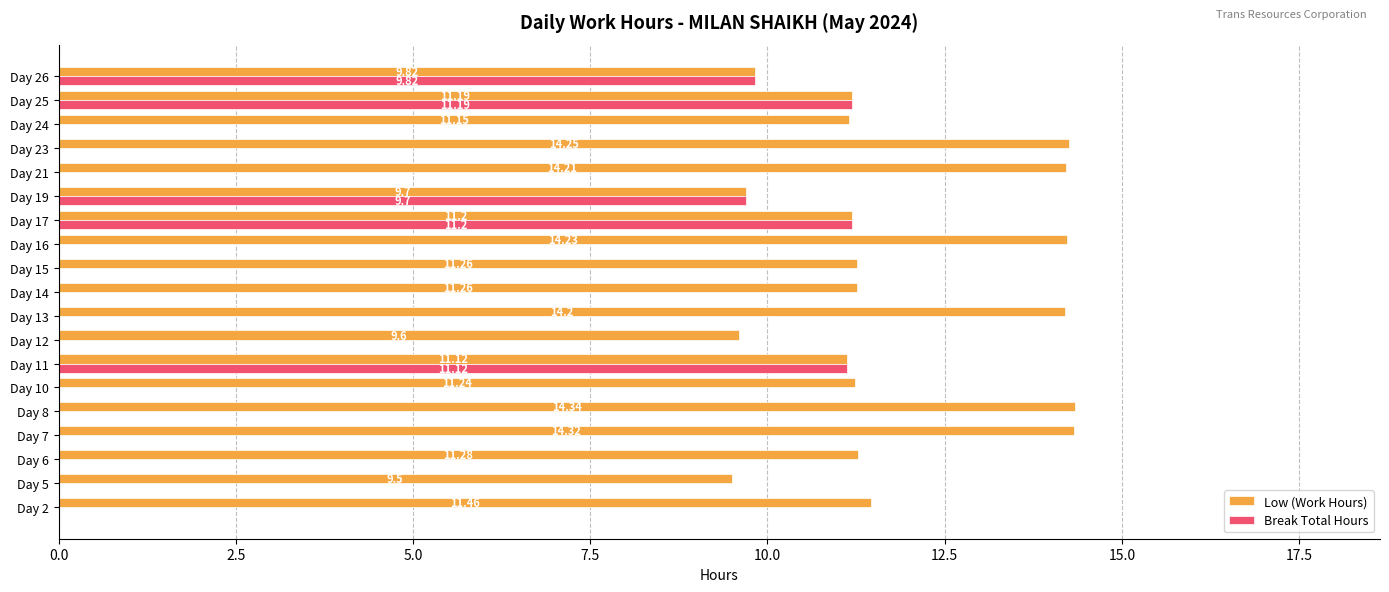

At which category is the sum across all series the highest?

Day 17